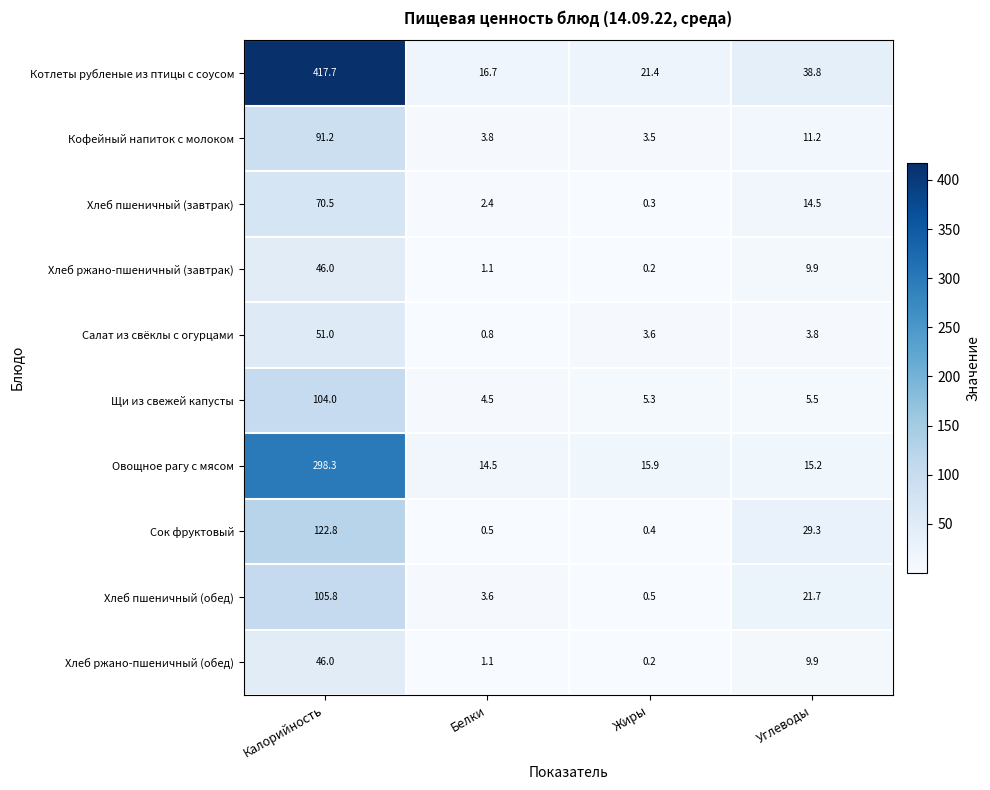

The value of Салат из свёклы с огурцами at Калорийность is 51.0. True or false?

True